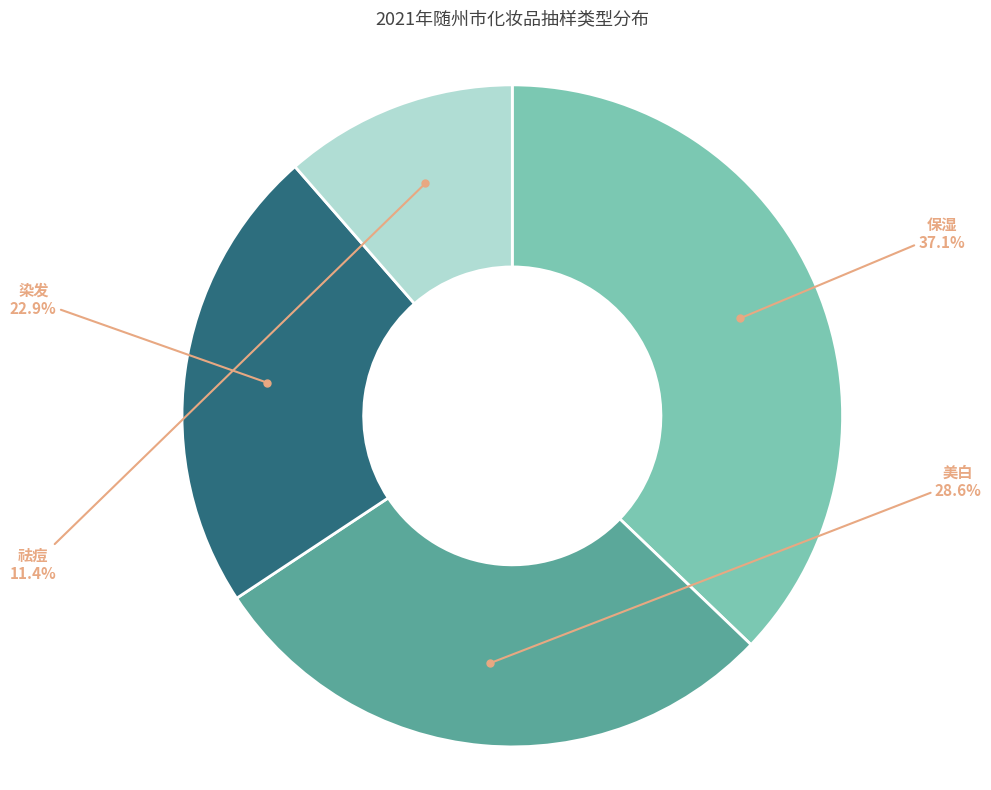

Is there a majority slice in this chart?

No